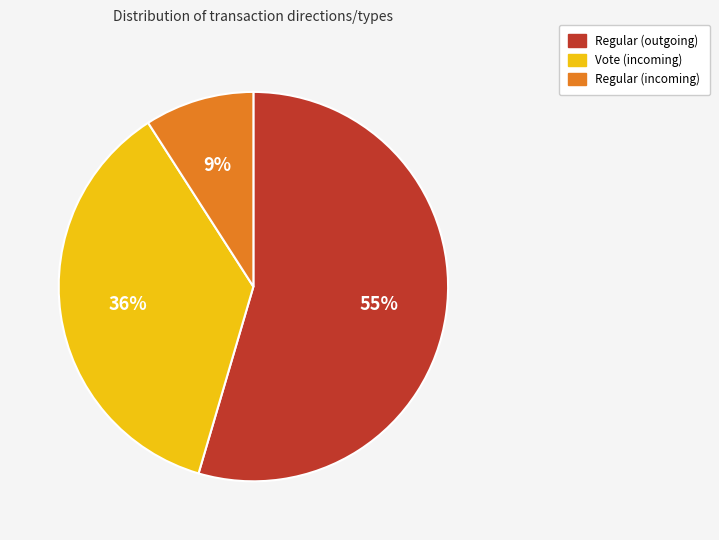

Does any single category account for the majority?

Yes